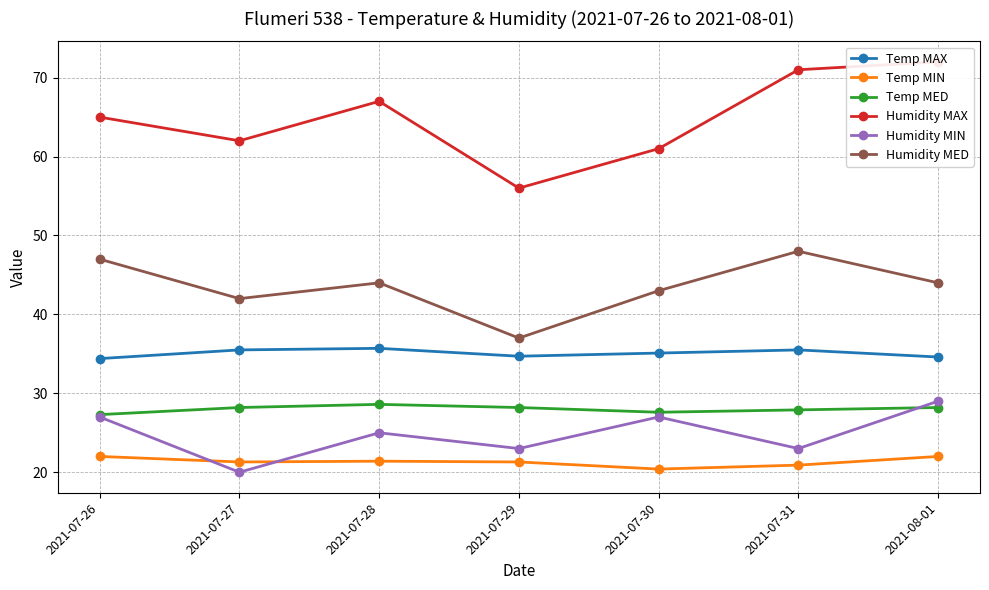

True or false: Humidity MED and Temp MAX intersect in this chart.

False